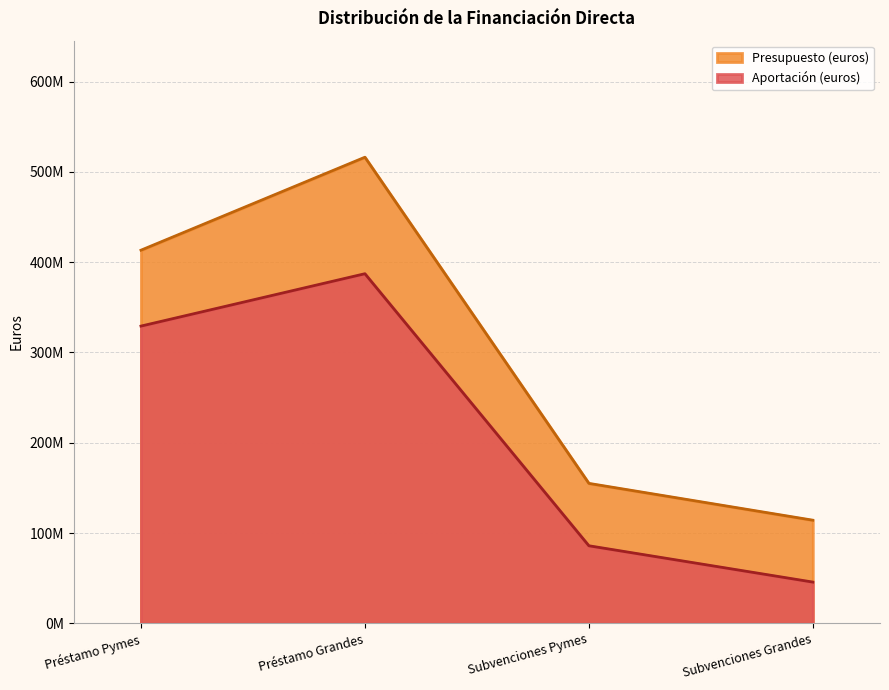

True or false: Aportación (euros) and Presupuesto (euros) intersect in this chart.

False